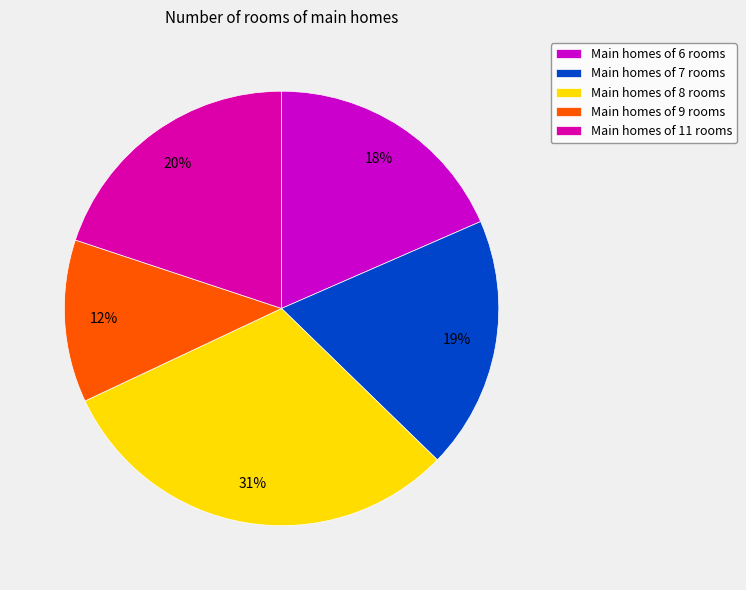

Is there any slice that represents more than half of the pie?

No